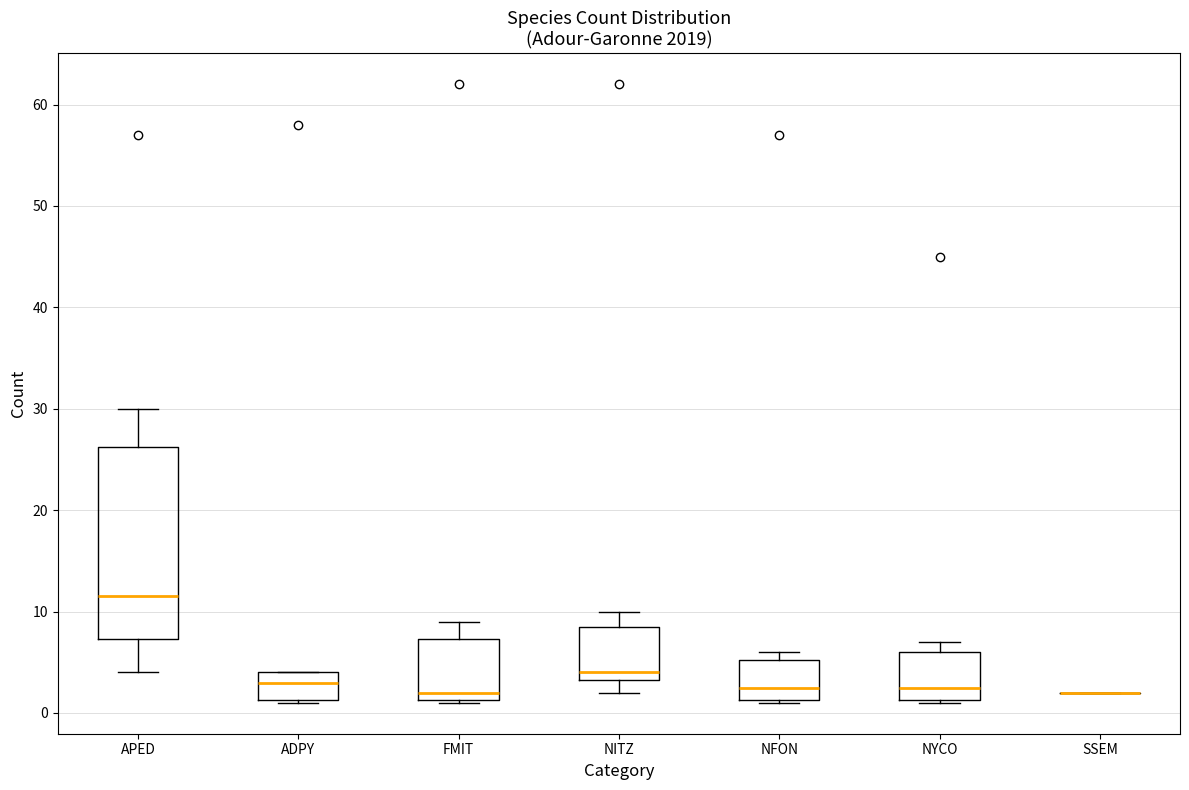

Reading left to right, transcribe this box plot: for each box, give where its median line is, the range the box spans, and where its two whiskers end, as read against the y-axis. The values are not printed on the chart, so give them approximately, as read against the axis.

APED: median 12, box 7 to 26, whiskers 4 to 30
ADPY: median 3, box 1 to 4, whiskers 1 to 4
FMIT: median 2, box 1 to 7, whiskers 1 to 9
NITZ: median 4, box 3 to 9, whiskers 2 to 10
NFON: median 3, box 1 to 5, whiskers 1 to 6
NYCO: median 3, box 1 to 6, whiskers 1 to 7
SSEM: box collapsed to a line at 2, whiskers 2 to 2